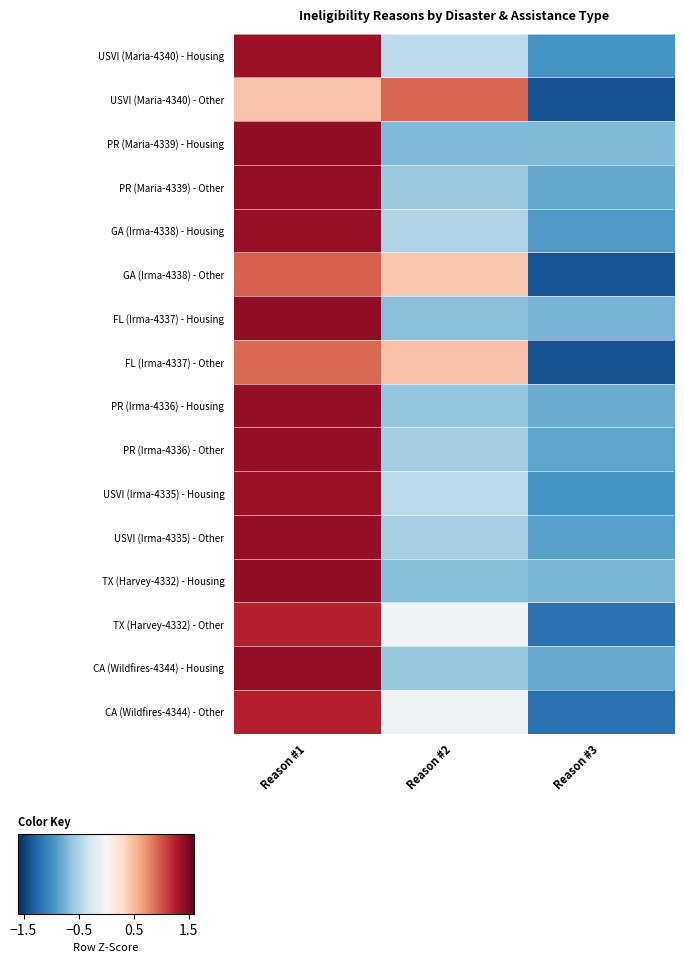

Which category has the highest value across all series?

Reason #1